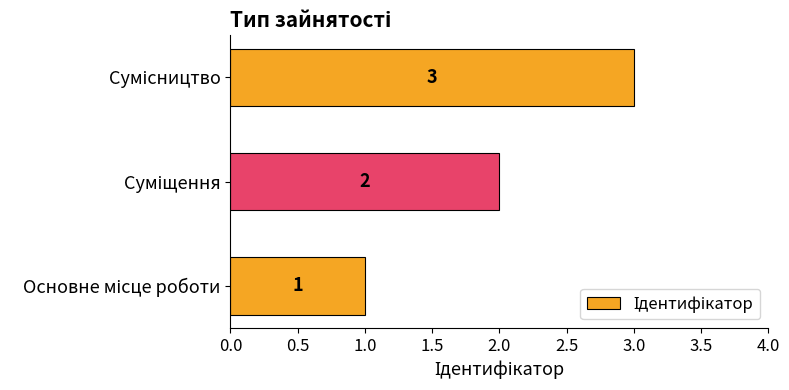

How many distinct data groups are displayed?

1